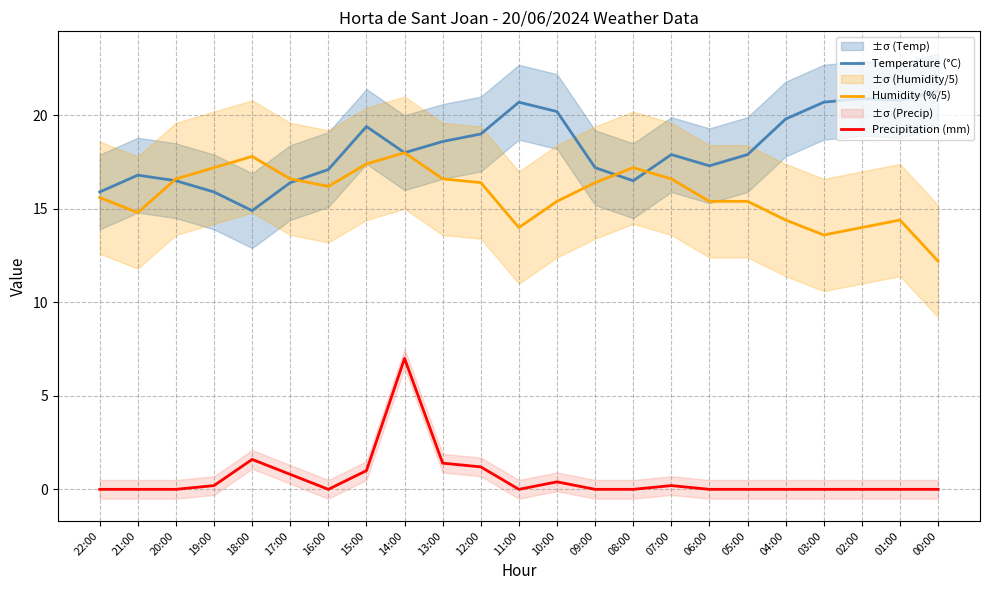

Where does the Humidity (%/5) series first go above 16?

20:00